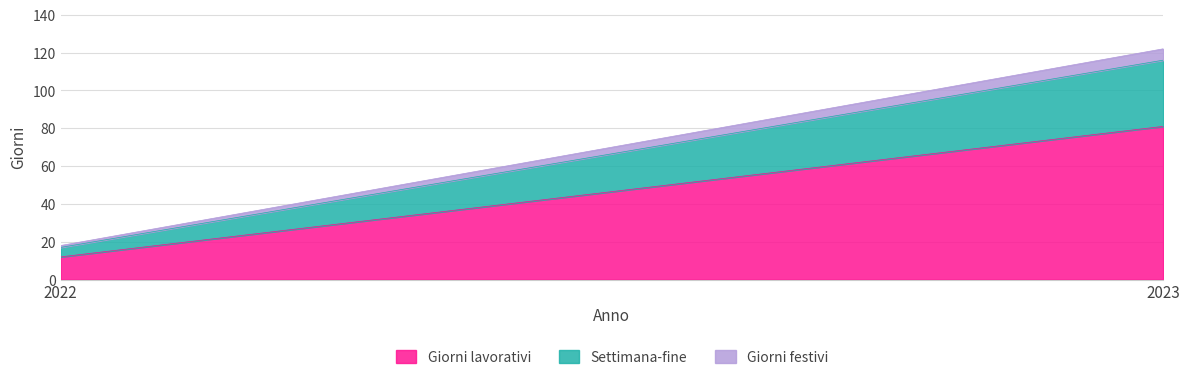

Between 2022 and 2023, which is larger?

2023